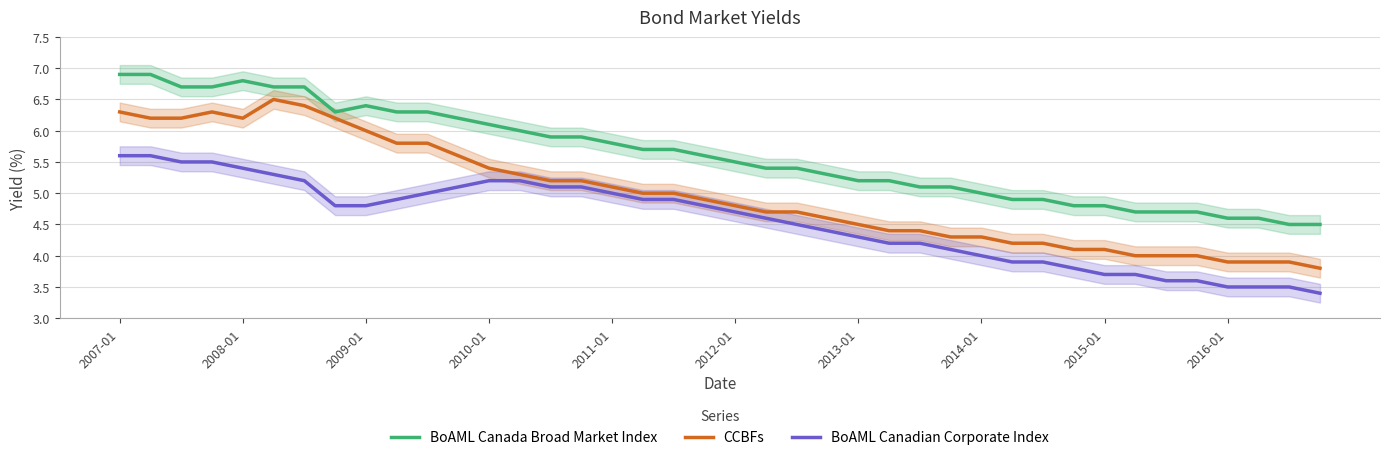

True or false: BoAML Canadian Corporate Index and BoAML Canada Broad Market Index cross at least once.

False